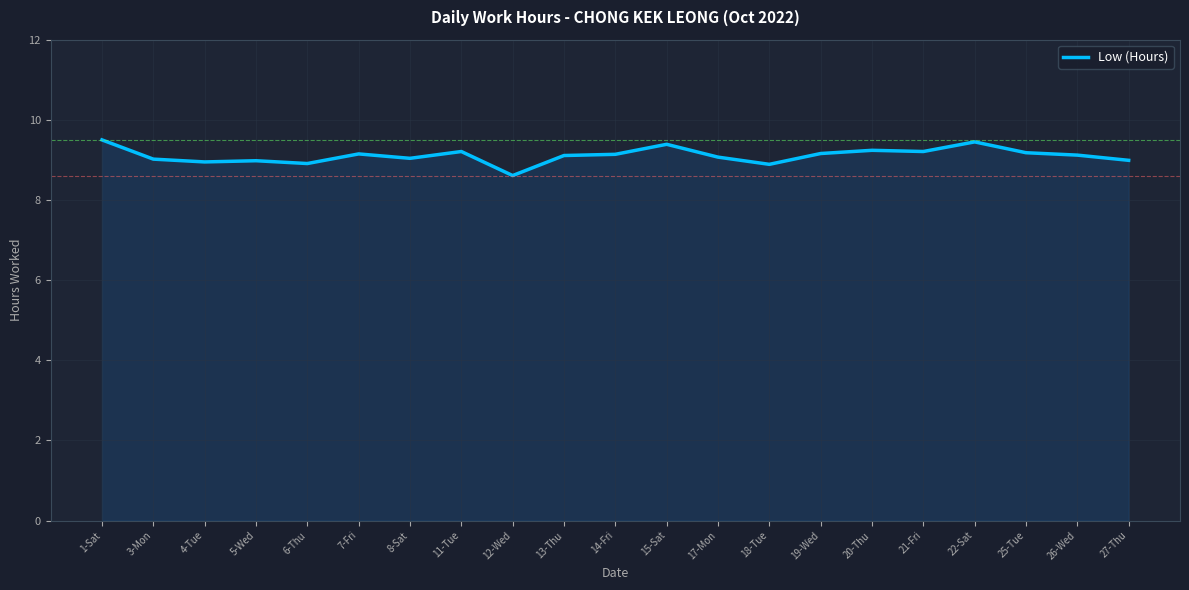

What position from the left is 5-Wed?

4